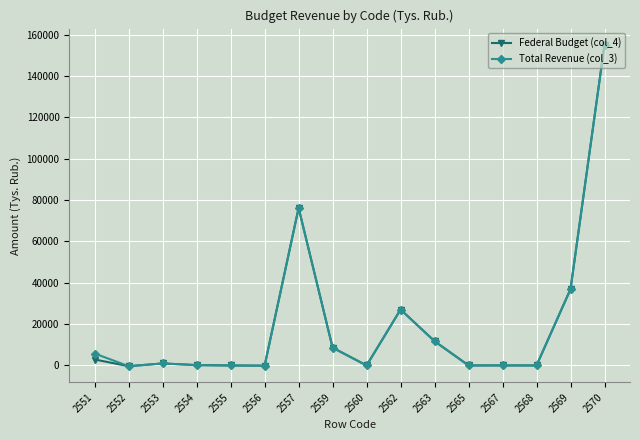

What is the sum of the Total Revenue (col_3) values at 2565 and 2570?

155213